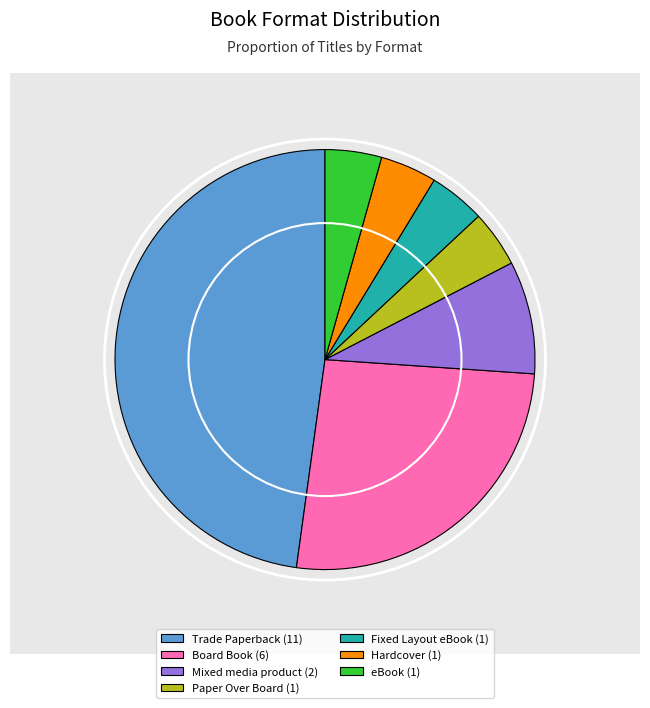

True or false: Board Book (6) accounts for 17% of the total.

False